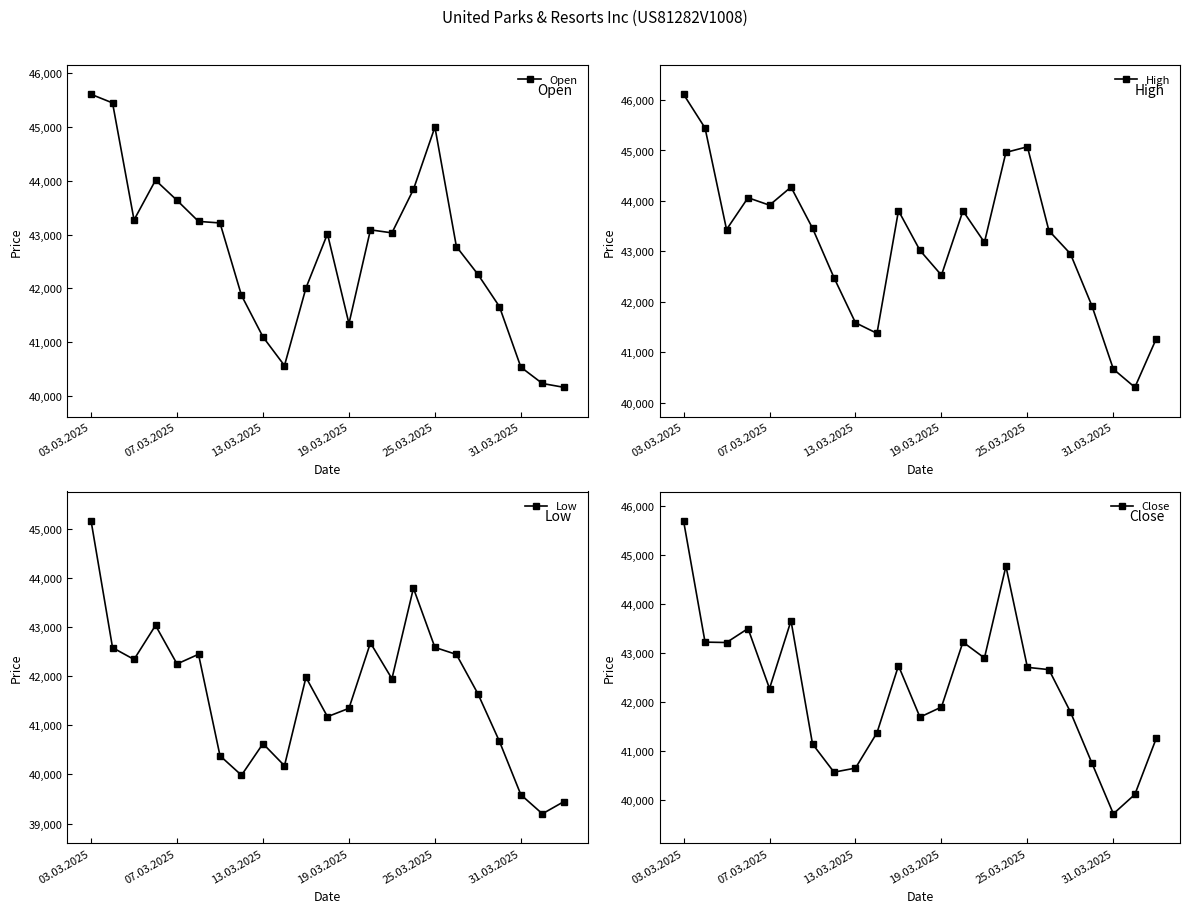

What is the difference between the second highest and minimum values in the Open series?

5283